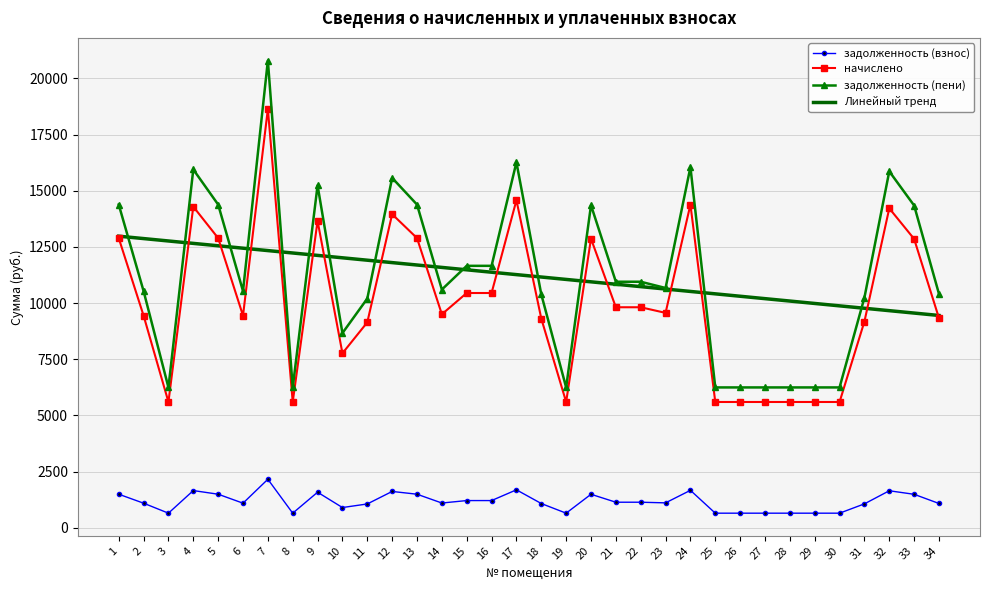

True or false: задолженность (взнос) has a value of 1107.2 at 23.

True